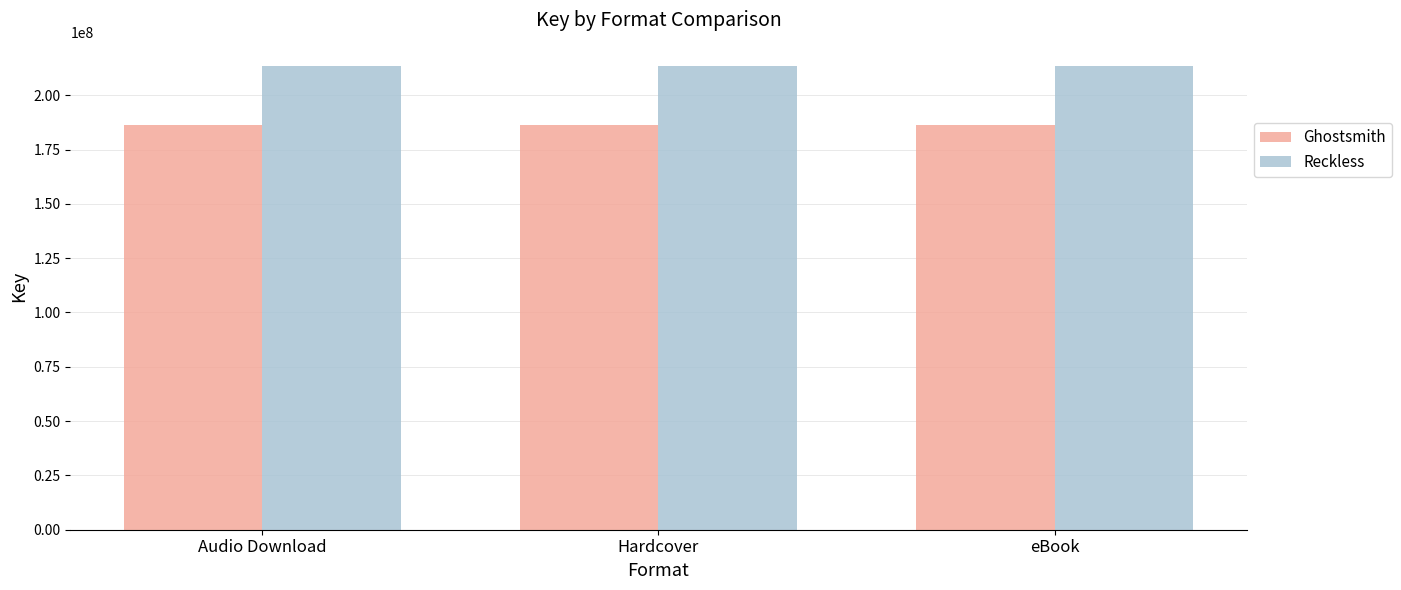

Does the chart contain any negative values?

No